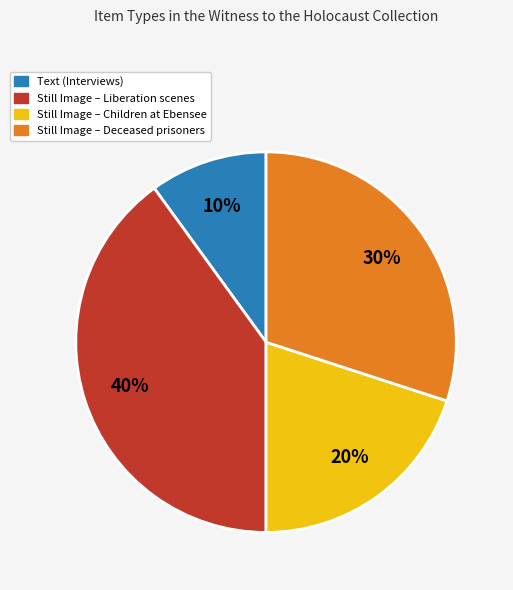

Do Text (Interviews) and Still Image – Deceased prisoners together represent more than half of the pie?

No